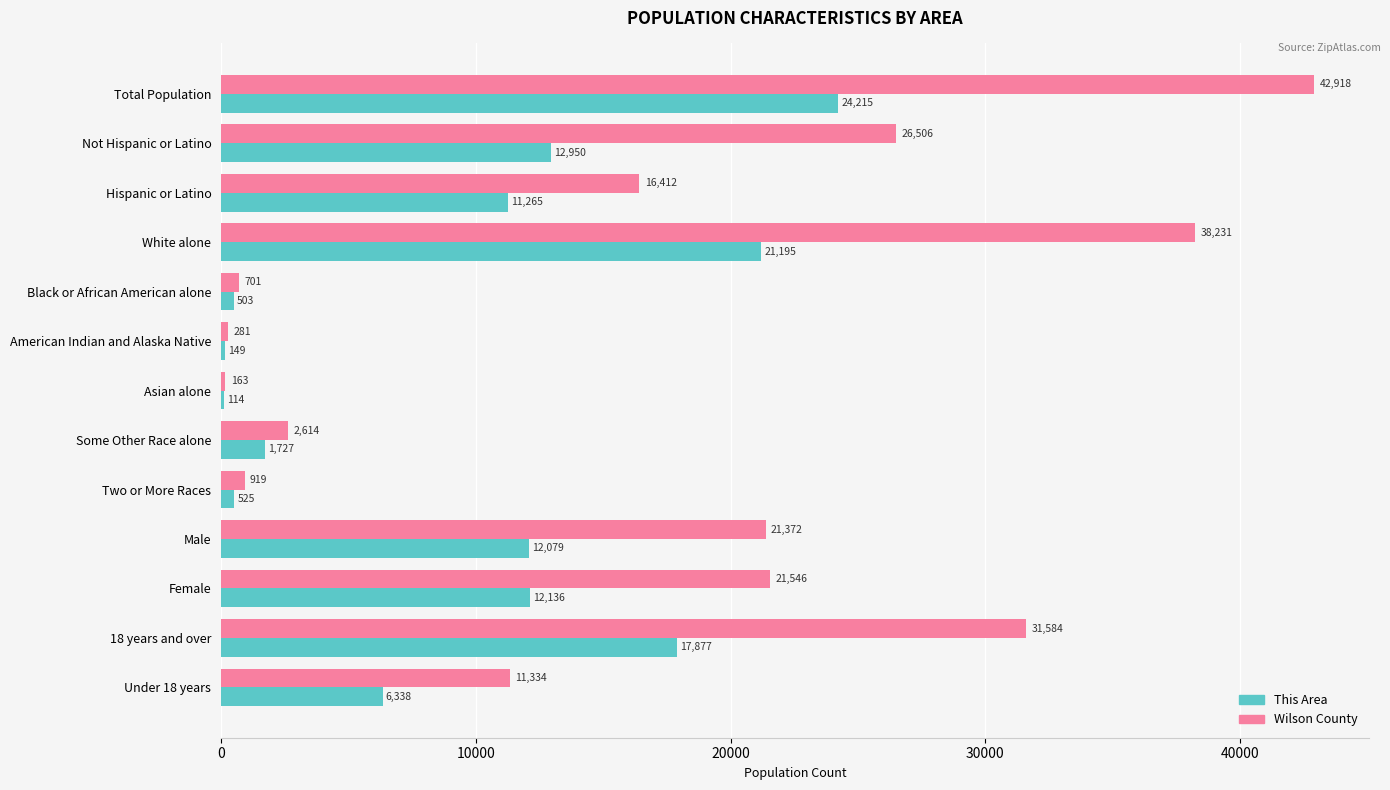

The value of This Area at Total Population is 24215. True or false?

True